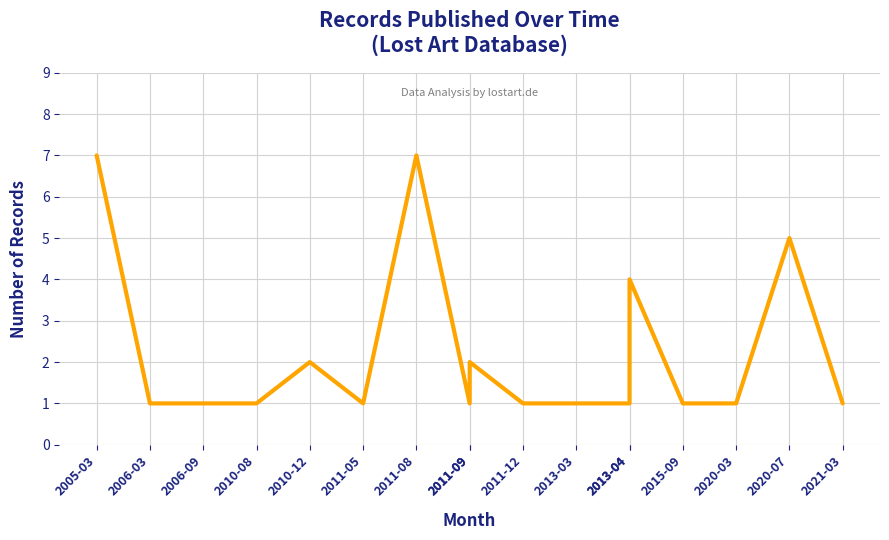

List the labels in order of value, smallest first.

2006-03, 2006-09, 2010-08, 2011-05, 2011-09, 2011-12, 2013-03, 2013-04, 2015-09, 2020-03, 2021-03, 2010-12, 2011-09, 2013-04, 2020-07, 2005-03, 2011-08